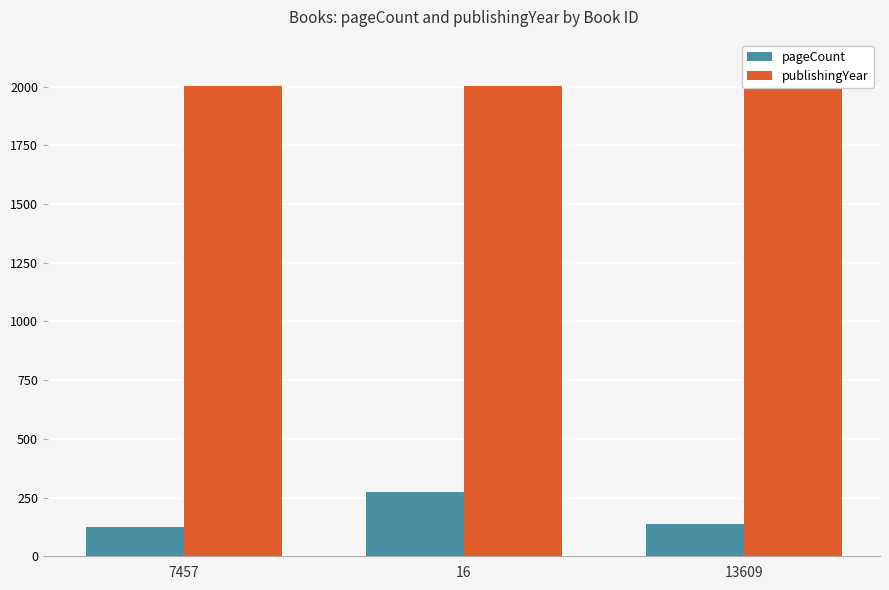

What is the value of the publishingYear bar at the 3rd from the left?

2012